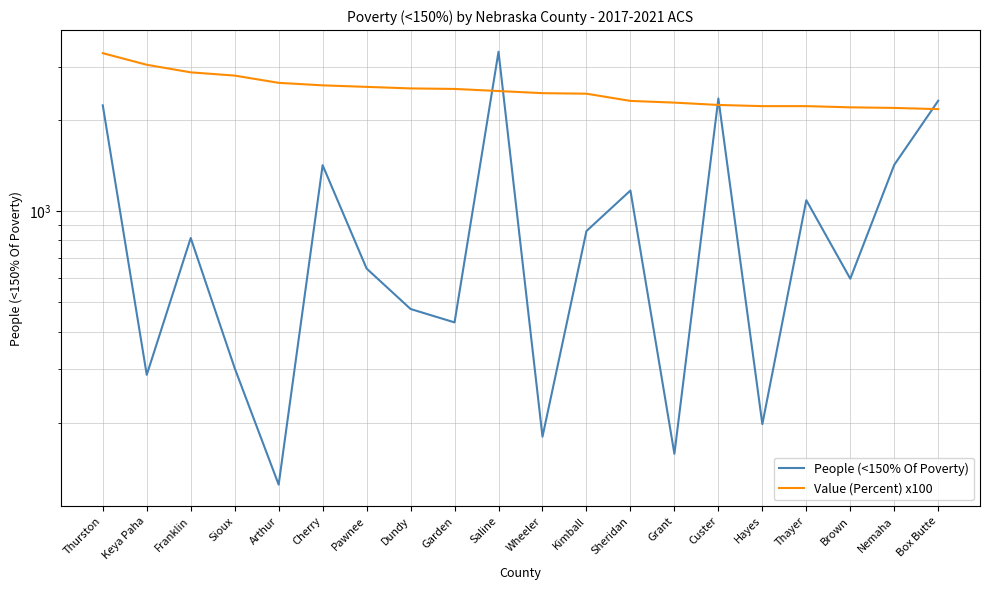

Is it true that Value (Percent) x100 equals 2600.0 at Cherry?

True